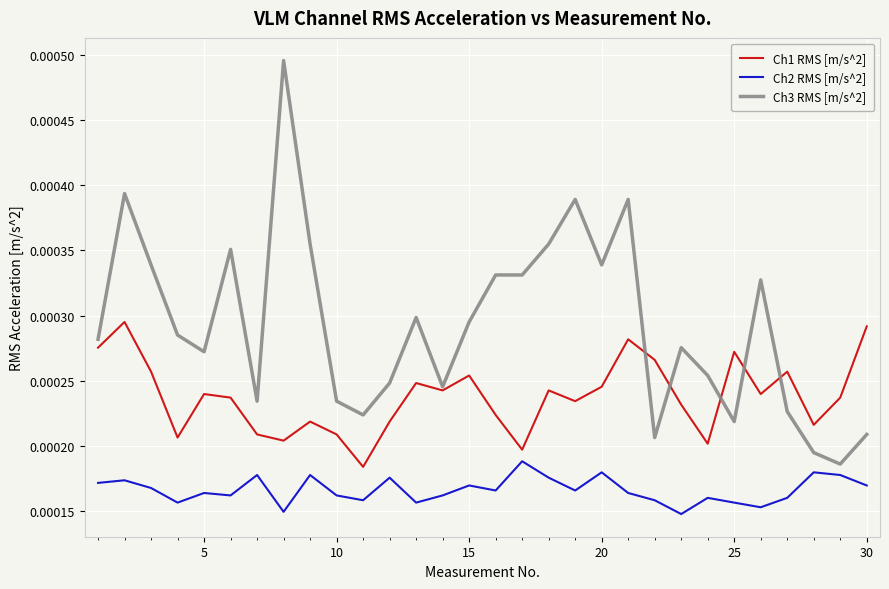

True or false: Ch1 RMS [m/s^2] and Ch2 RMS [m/s^2] cross at least once.

False